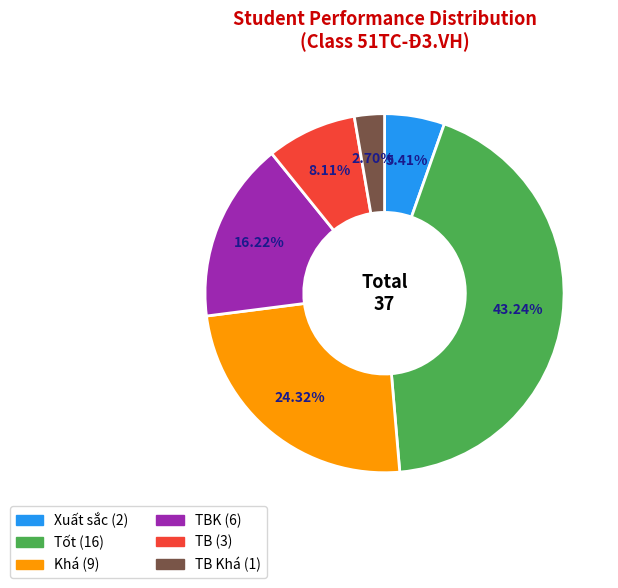

Does any single category account for the majority?

No